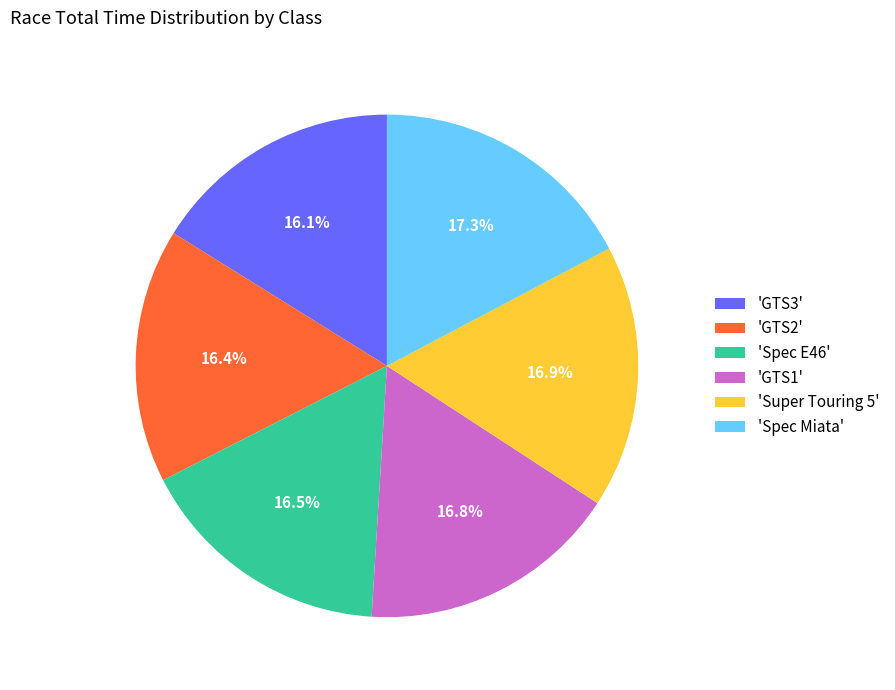

Between 'Spec Miata' and 'GTS2', which is larger?

'Spec Miata'